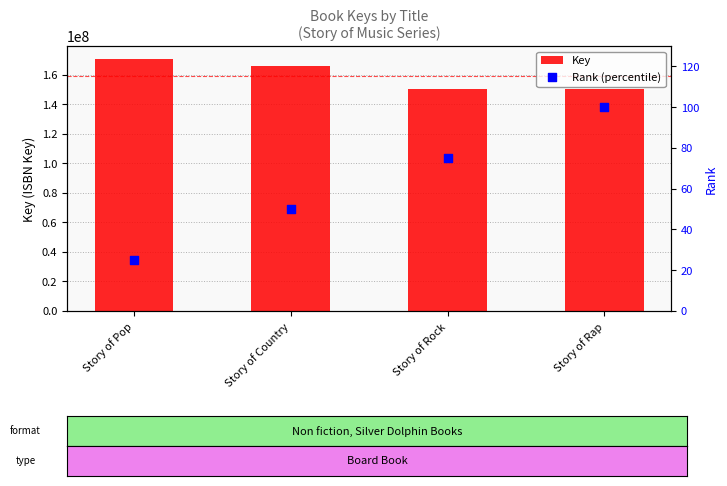

At which category is the sum across all series the highest?

Story of Pop